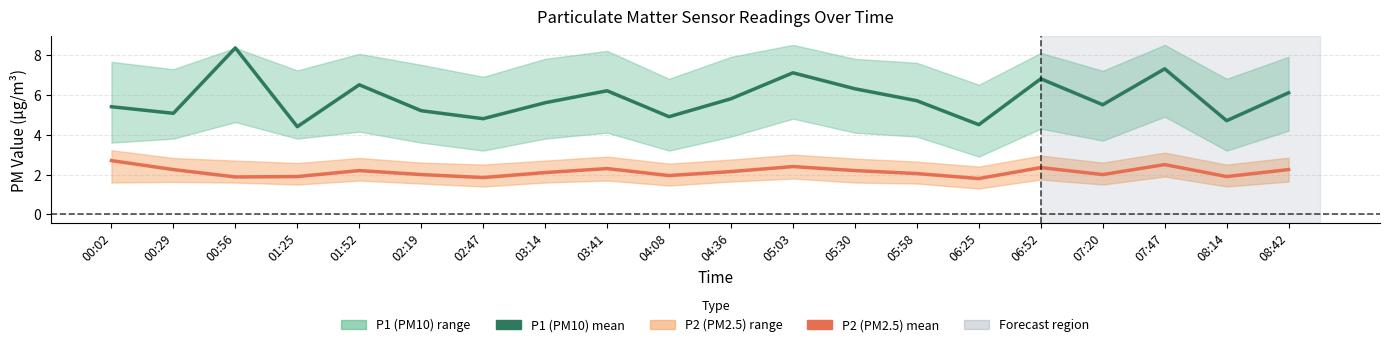

The P1 (PM10) mean series shows 1.1 at 01:25. True or false?

False